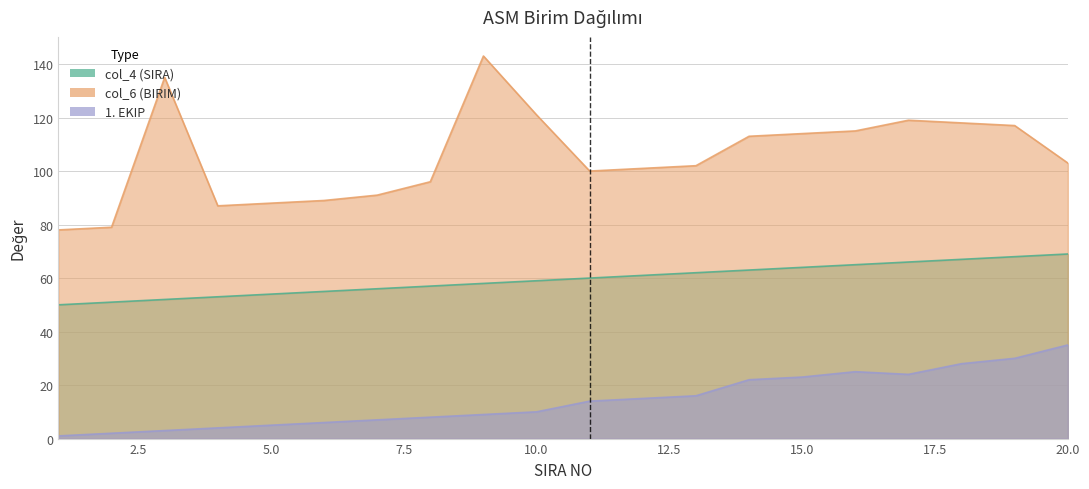

At which label does col_6 (BIRIM) first exceed 103?

3